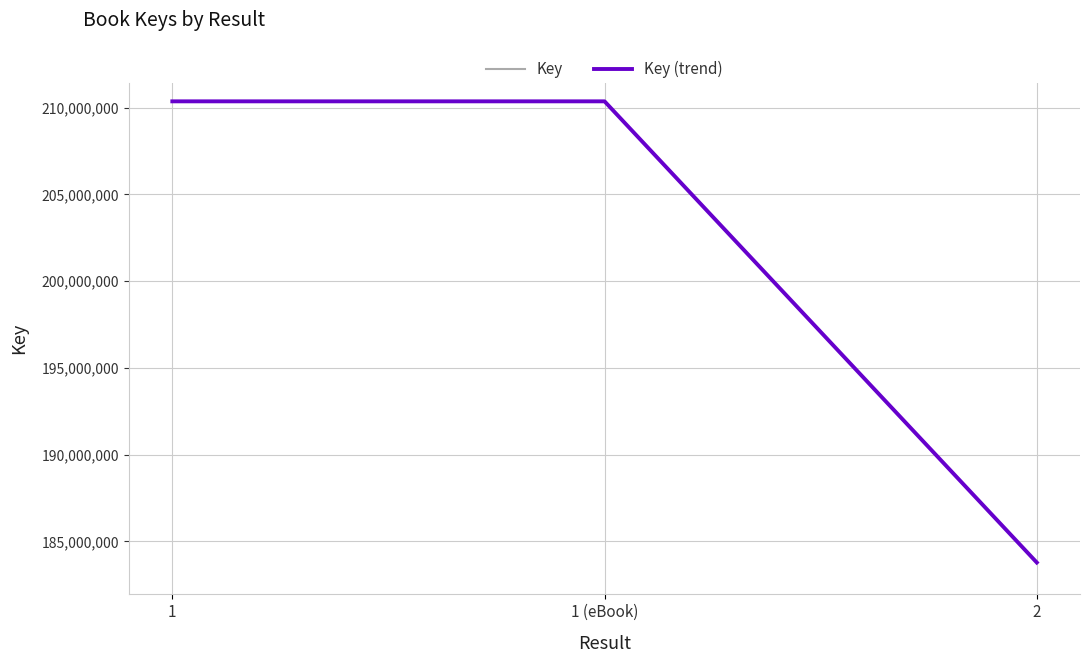

Where is Key nearest to the value 197077493?

1